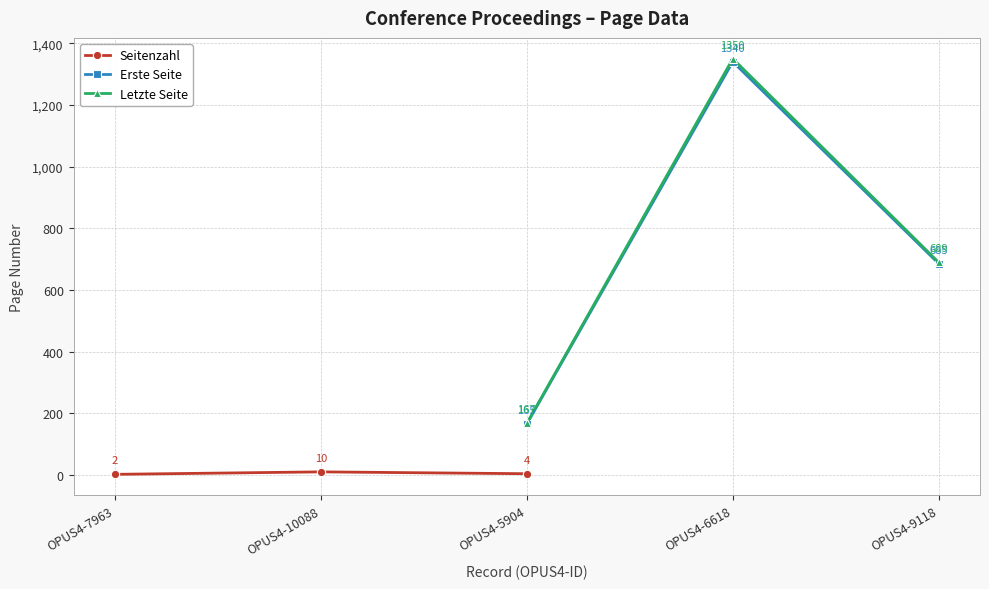

How many positive values does the Letzte Seite series have?

3